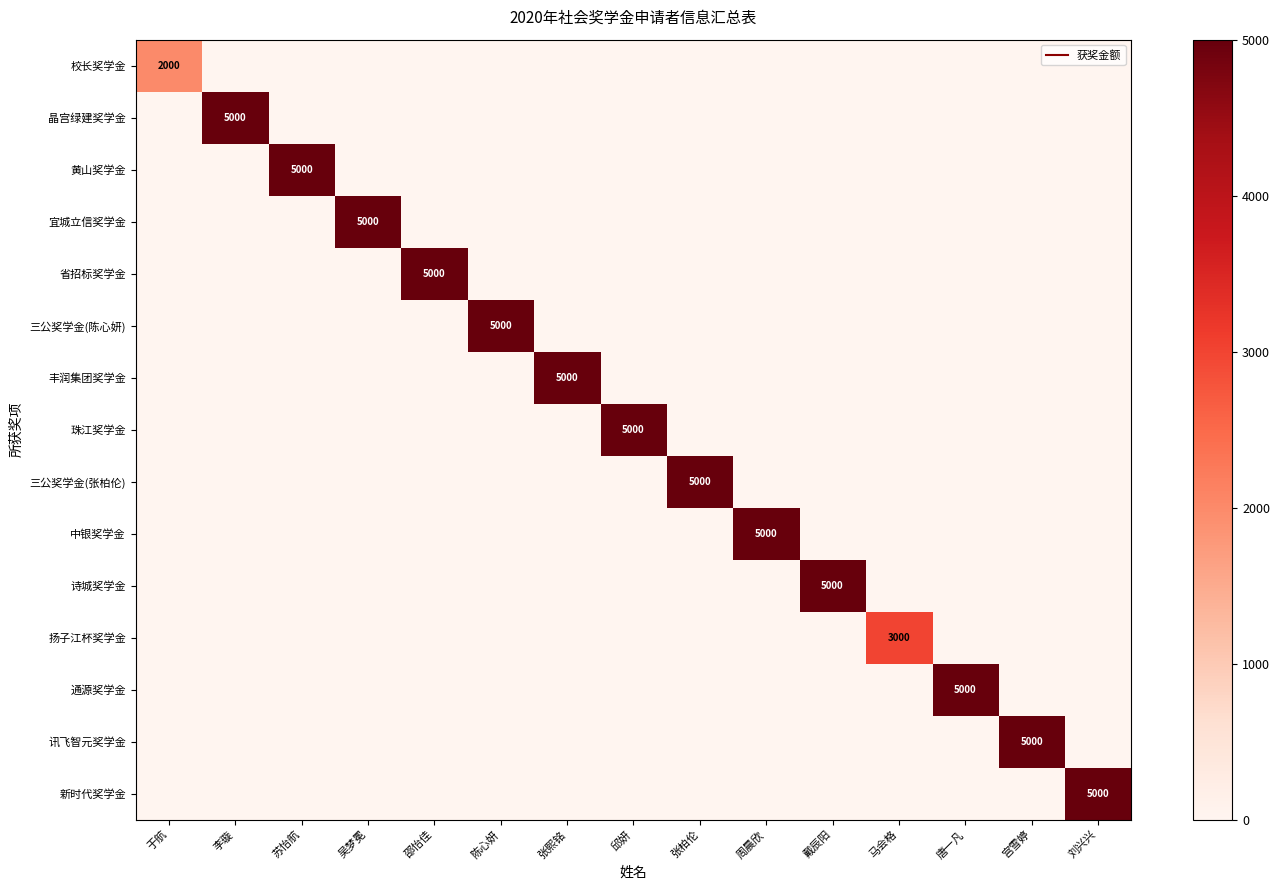

At which label is 中银奖学金 closest to 2500?

于航